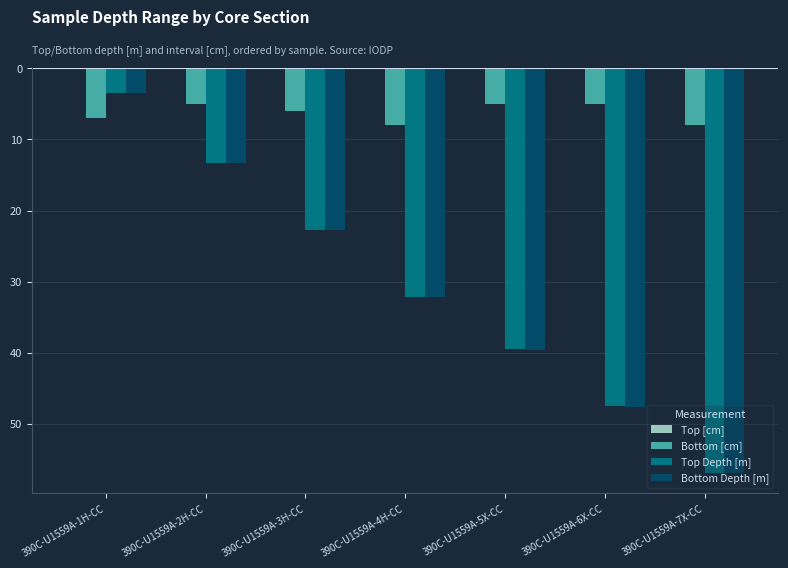

Does the chart contain any negative values?

Yes